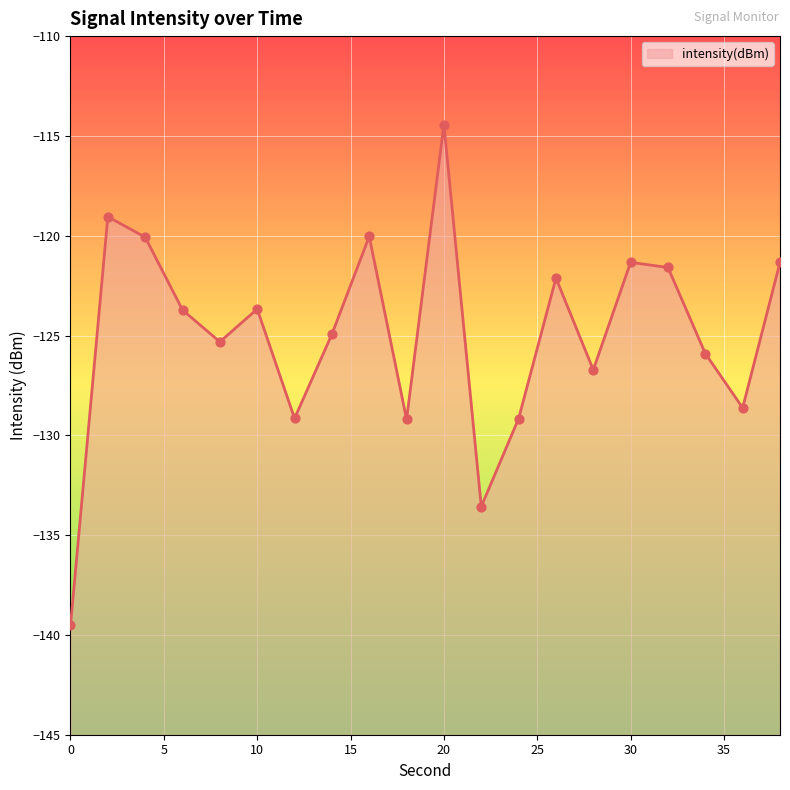

Which has a higher value, 25 or 5?

5